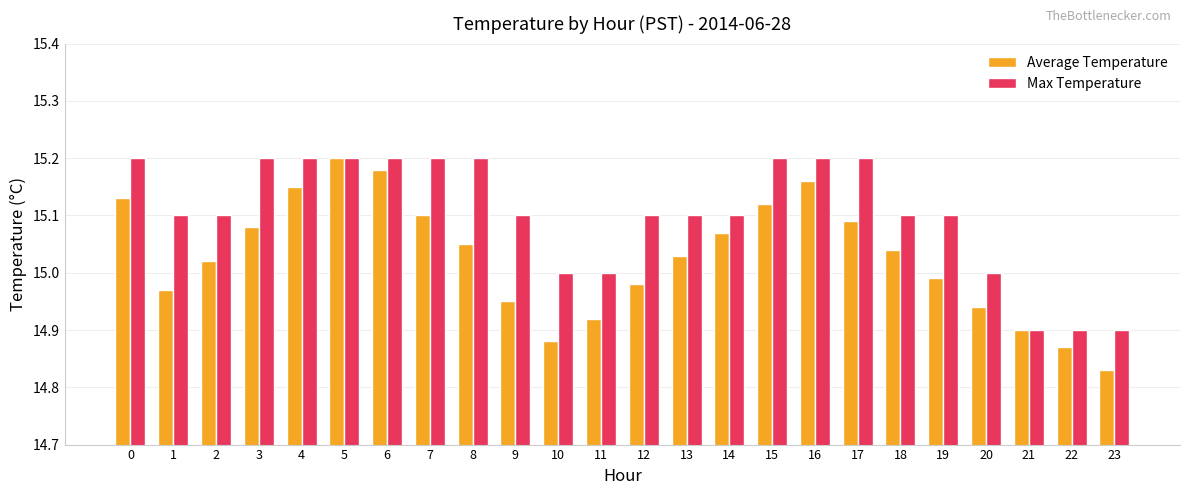

Which category has the lowest value across all series?

23